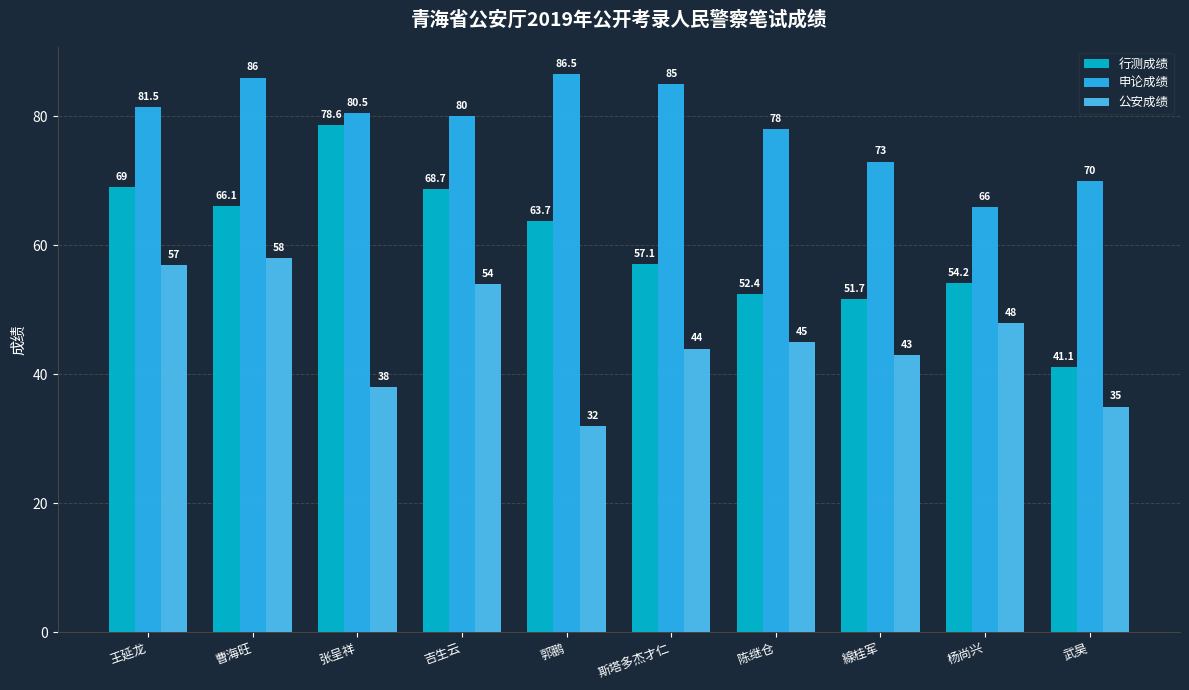

How many data points in 申论成绩 are less than 80?

4